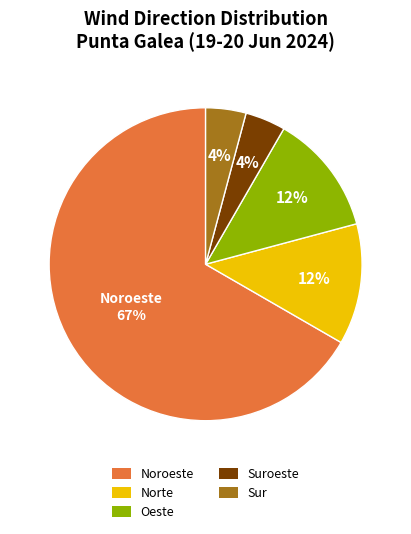

To the nearest percent, what is the average slice percentage?

20%